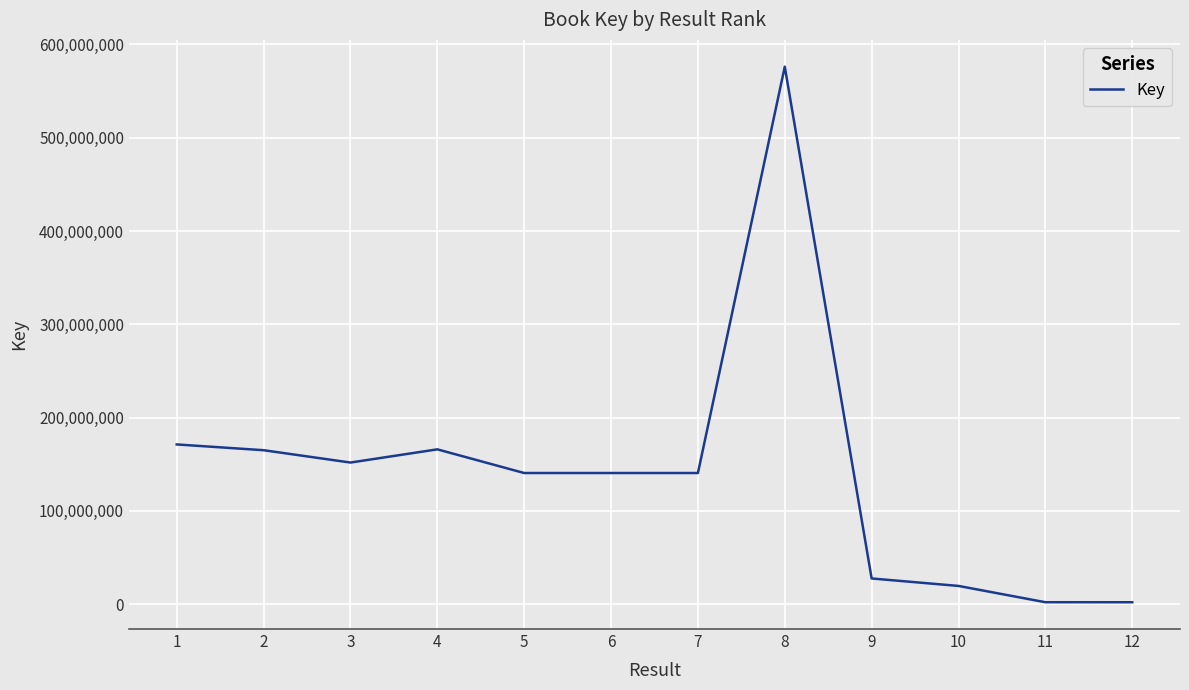

What is the change in value from 2 to 10?

-145541031